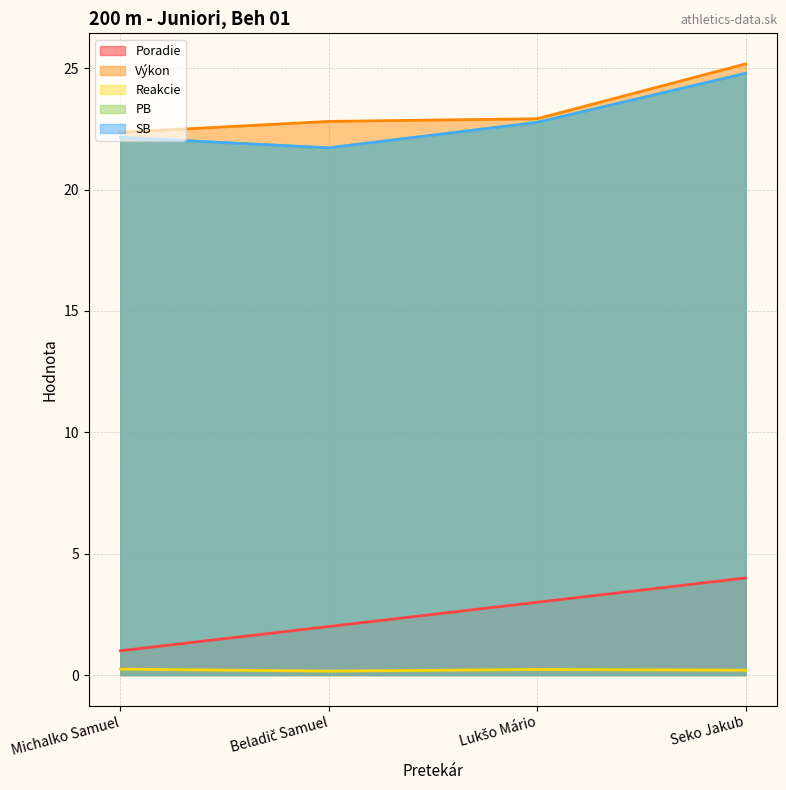

Does the chart have visible grid lines?

Yes